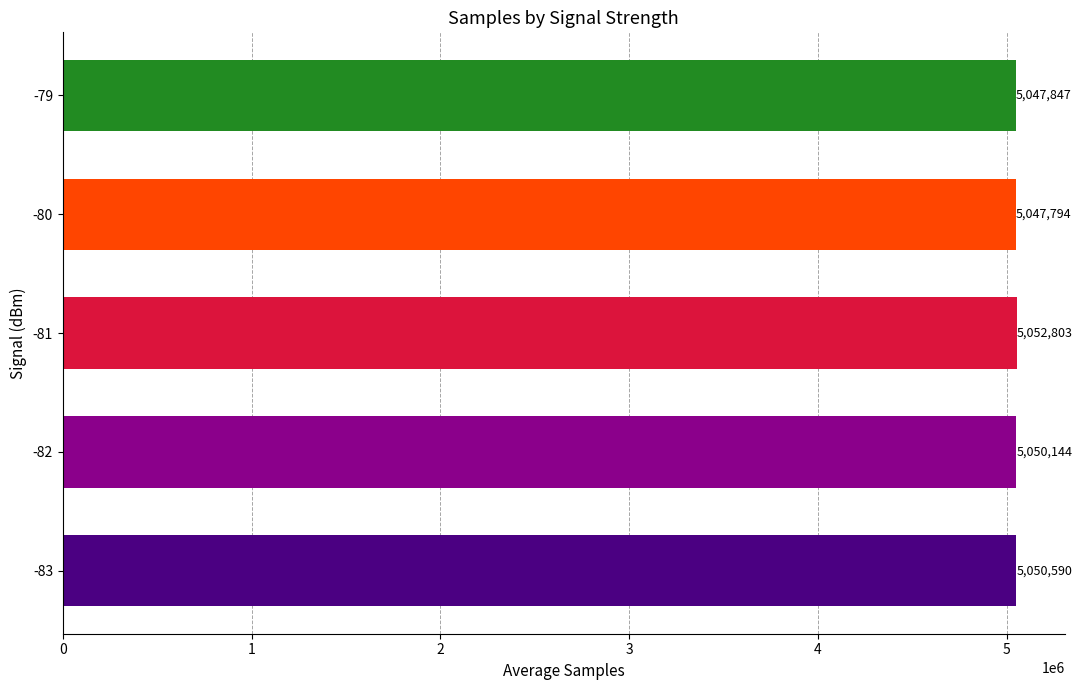

Does the chart contain stacked bars?

No